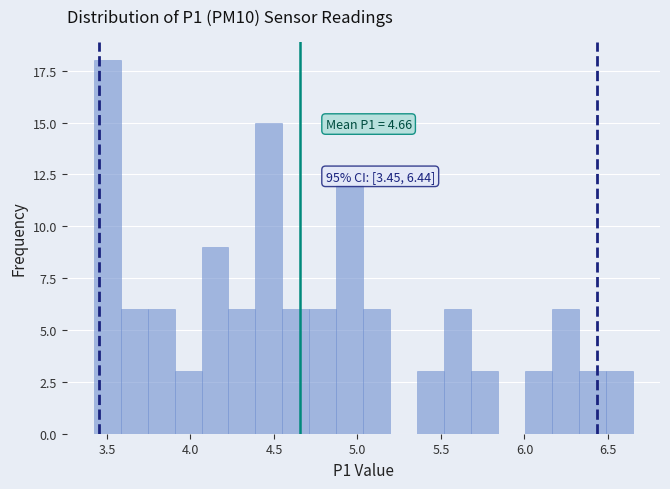

Read against the x-axis, roughly where is the centre of the tallest bar?

3.50